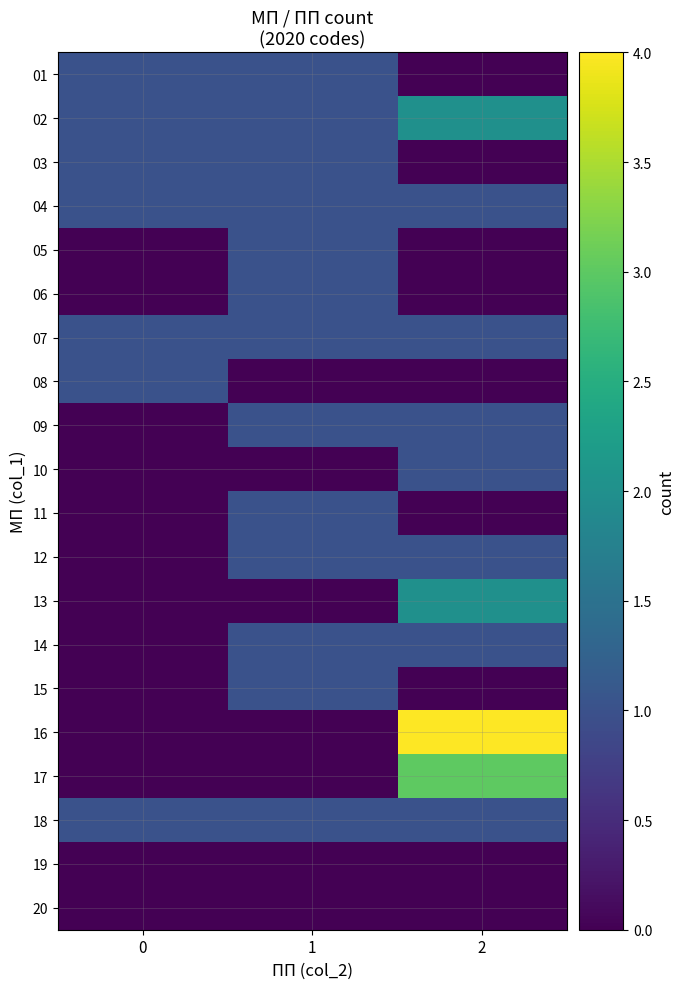

What is the difference between the highest and lowest values at 2?

4